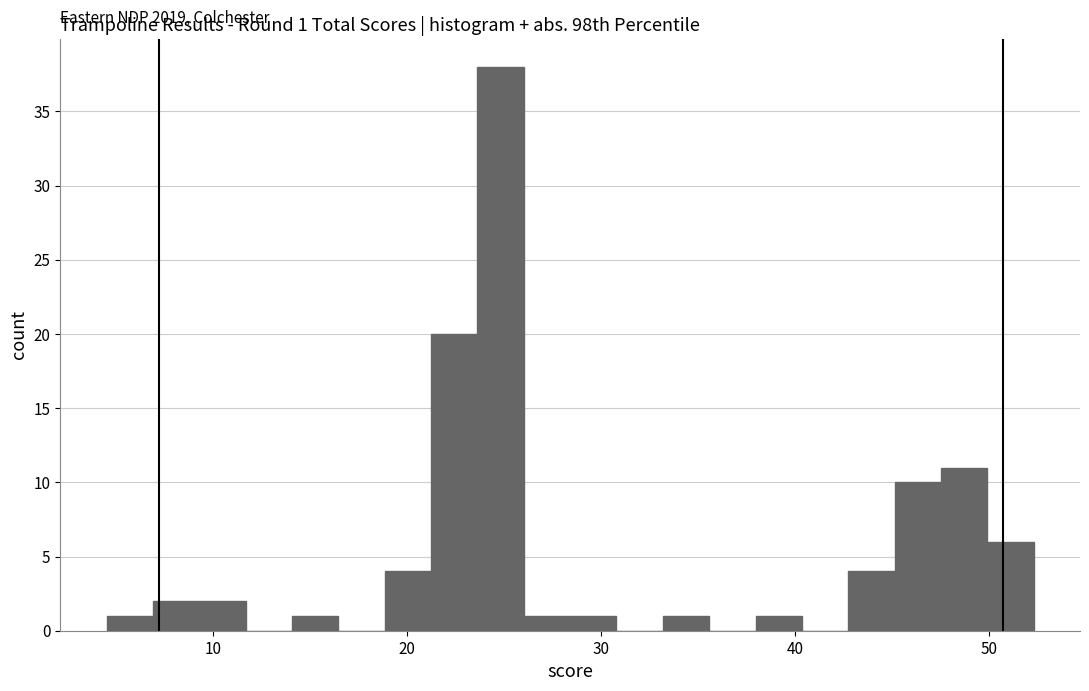

Read against the x-axis, roughly where is the centre of the tallest bar?

25